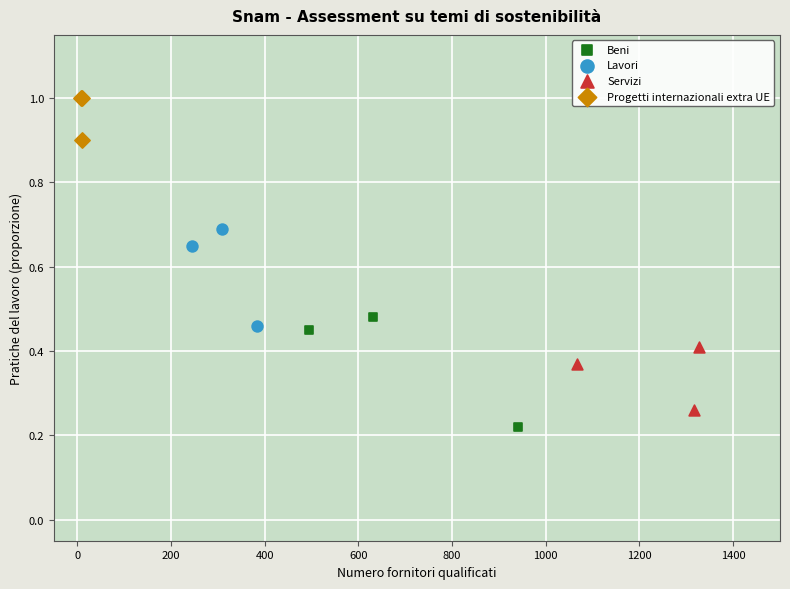

Which series has the largest Y range (max minus min)?

Beni